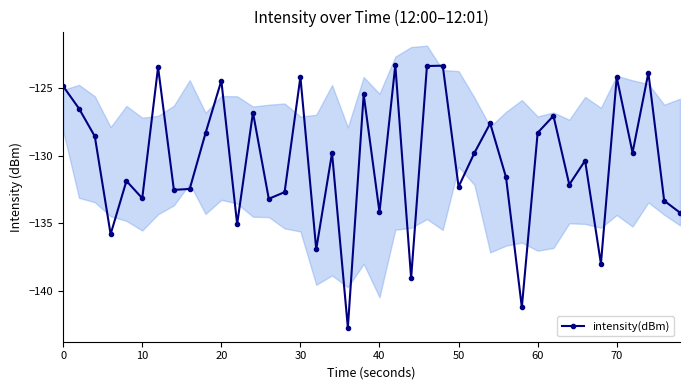

What is the smallest value displayed?

-142.7